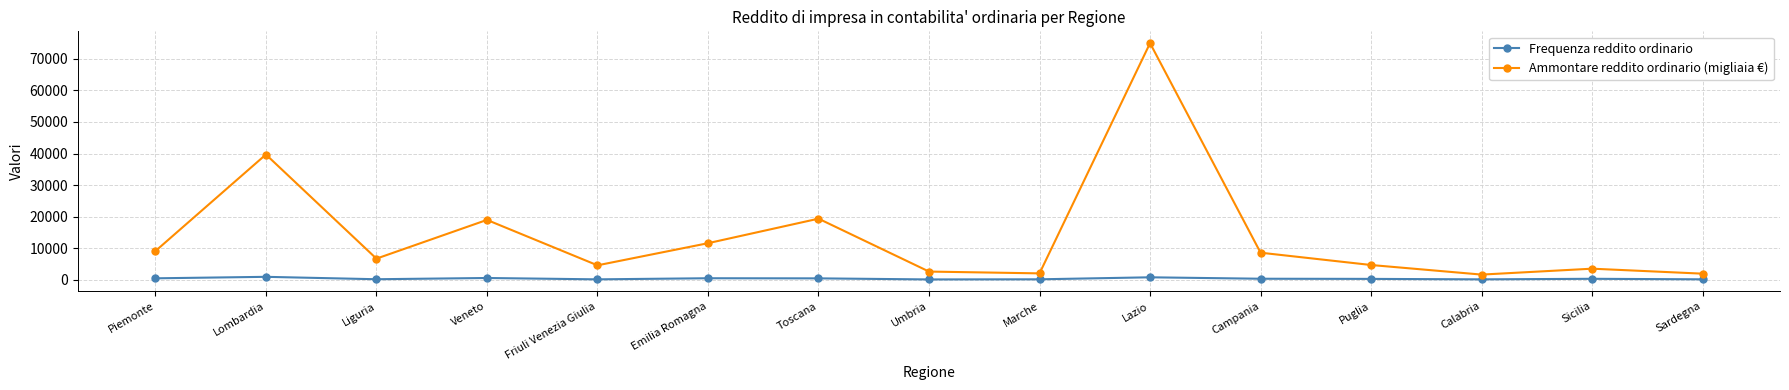

Which series has the largest total across all categories?

Ammontare reddito ordinario (migliaia €)